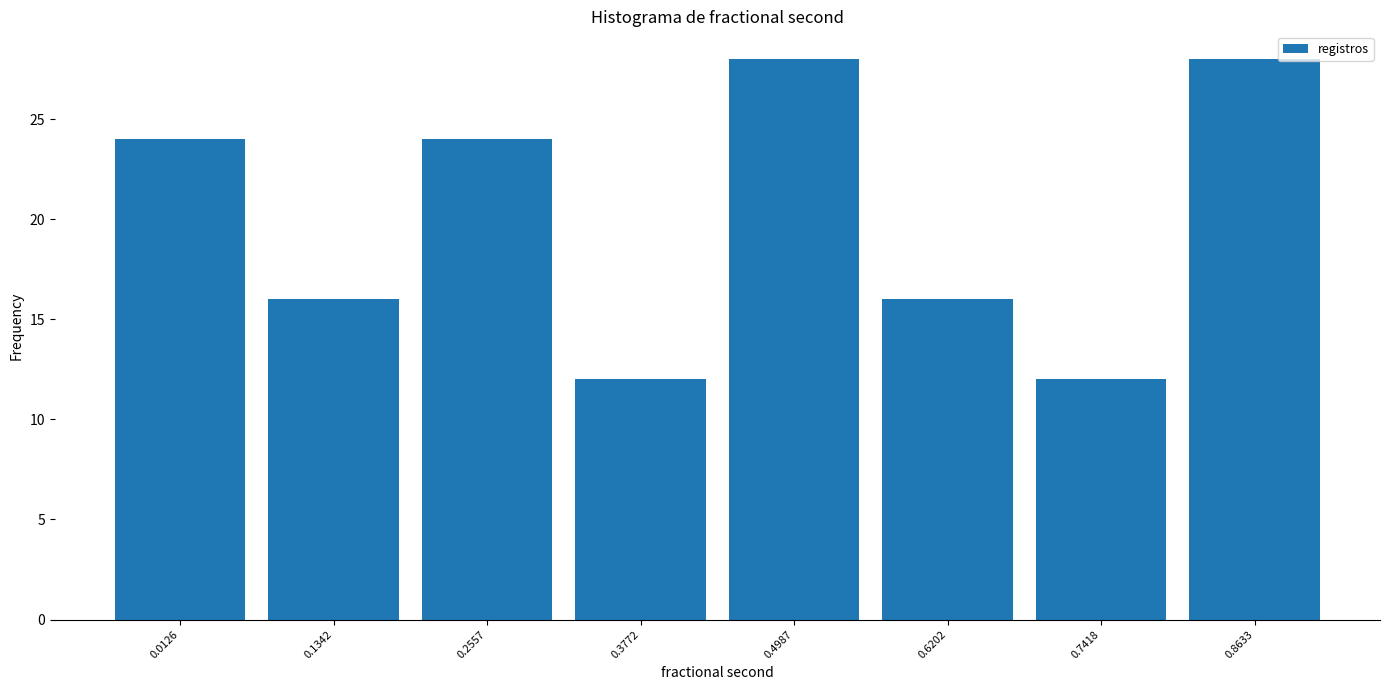

Reading left to right, transcribe all the data shown in this chart.

24	16	24	12	28	16	12	28